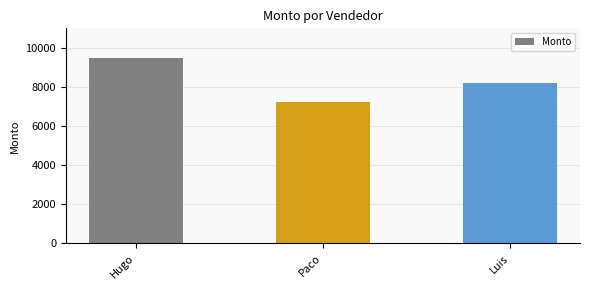

Are the bars grouped side by side (vs. stacked)?

No